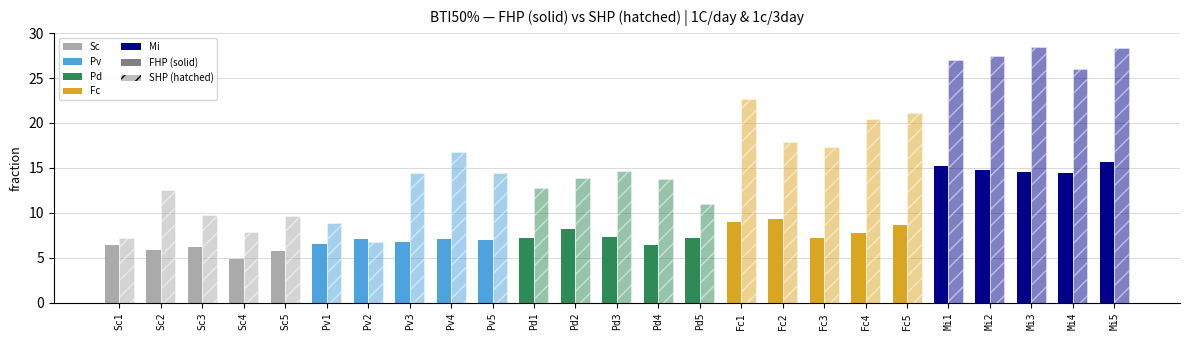

What is the difference between the highest and lowest values at Sc5?

3.9